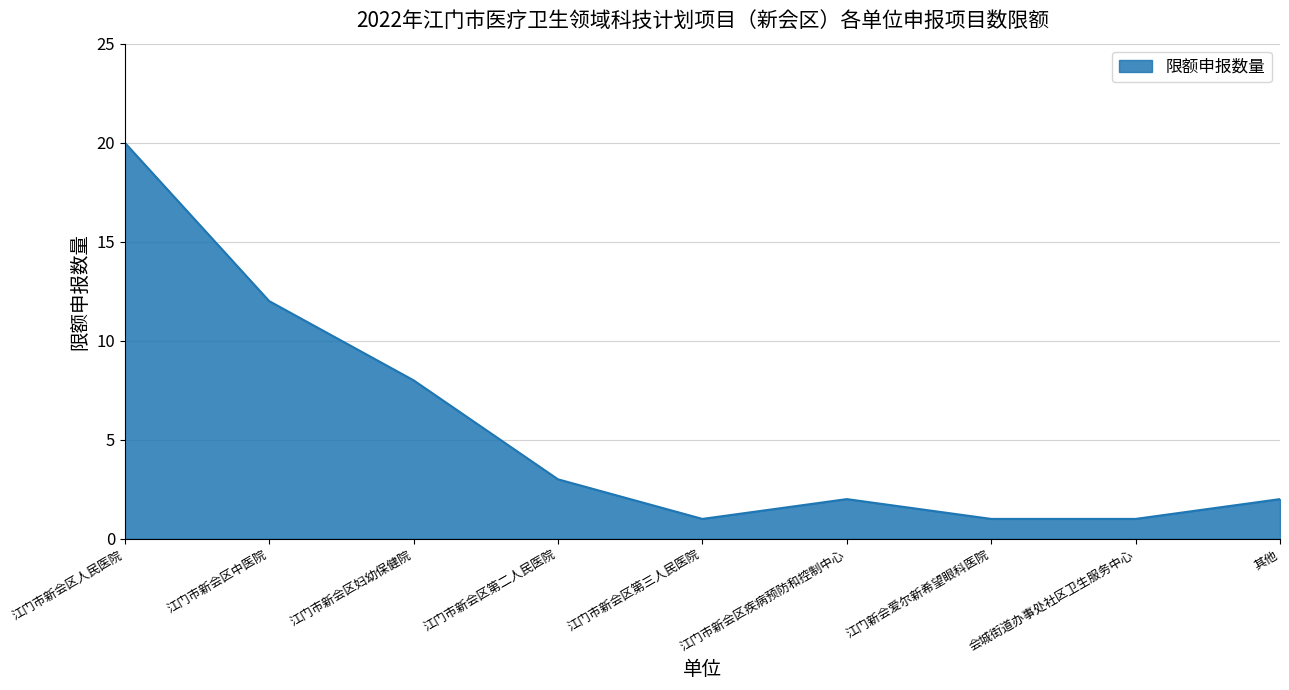

Approximately how many times larger is the value at 江门市新会区中医院 compared to 江门市新会区人民医院?

0.6